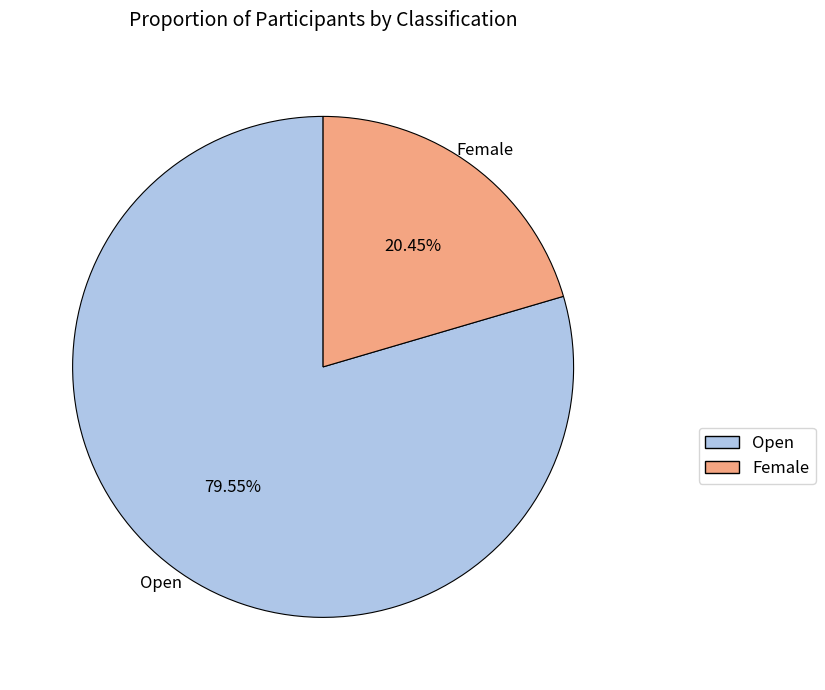

To the nearest percent, what is the difference between the largest and smallest slice percentages?

59%